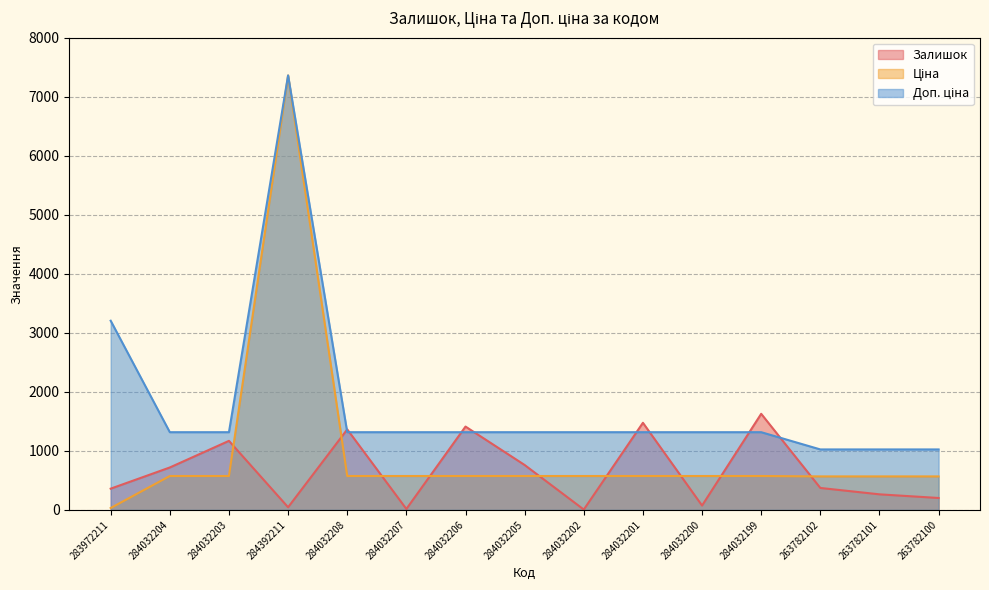

Between 283972211 and 284032205, which series saw the biggest shift?

Доп. ціна